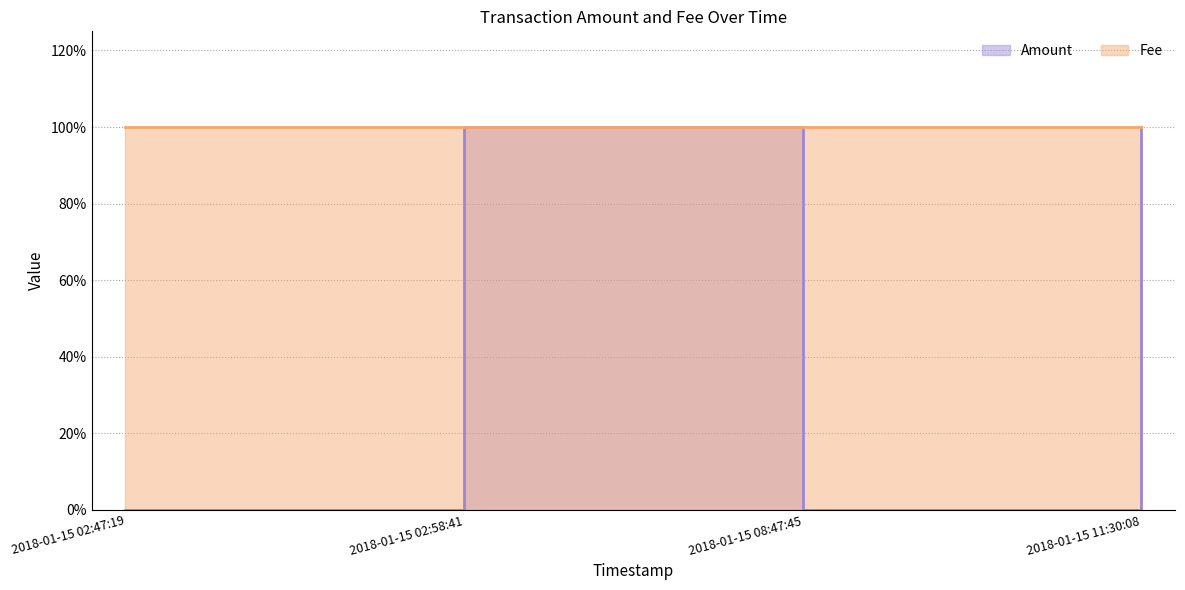

At which category does the data reach its first local peak?

2018-01-15 02:58:41